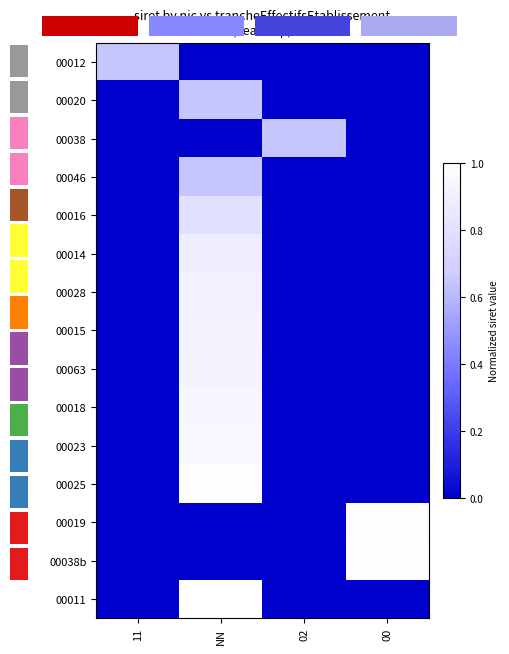

Reading left to right, extract all data points from this chart.

00012: 11=0.6	NN=0.0	02=0.0	00=0.0
00020: 11=0.0	NN=0.6	02=0.0	00=0.0
00038: 11=0.0	NN=0.0	02=0.6	00=0.0
00046: 11=0.0	NN=0.6	02=0.0	00=0.0
00016: 11=0.0	NN=0.8	02=0.0	00=0.0
00014: 11=0.0	NN=0.9	02=0.0	00=0.0
00028: 11=0.0	NN=0.9	02=0.0	00=0.0
00015: 11=0.0	NN=0.9	02=0.0	00=0.0
00063: 11=0.0	NN=0.9	02=0.0	00=0.0
00018: 11=0.0	NN=0.9	02=0.0	00=0.0
00023: 11=0.0	NN=1.0	02=0.0	00=0.0
00025: 11=0.0	NN=1.0	02=0.0	00=0.0
00019: 11=0.0	NN=0.0	02=0.0	00=1.0
00038b: 11=0.0	NN=0.0	02=0.0	00=1.0
00011: 11=0.0	NN=1.0	02=0.0	00=0.0